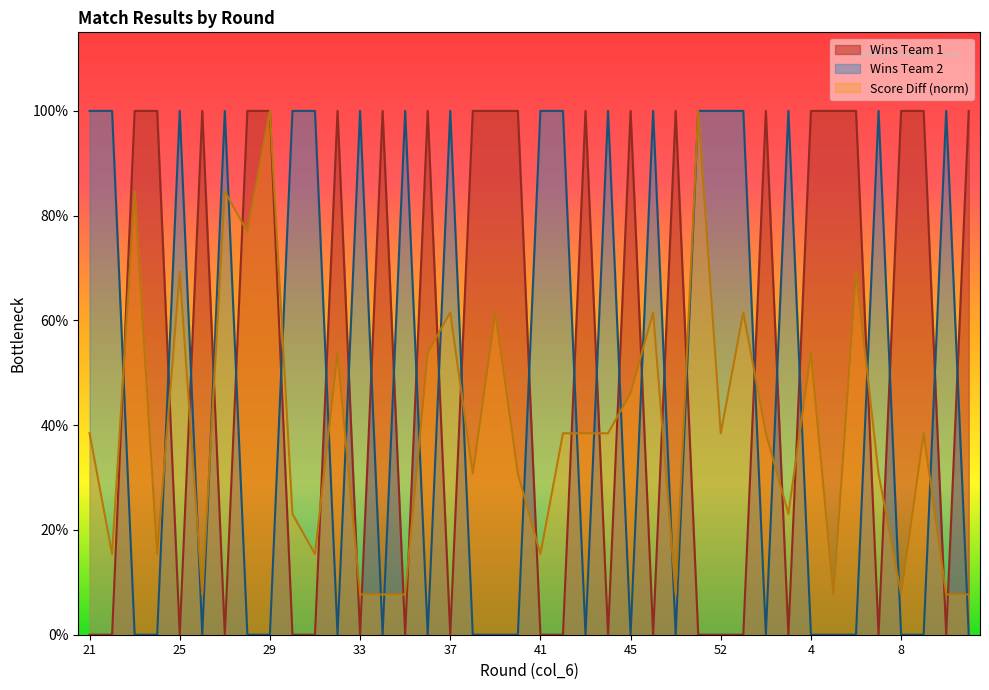

Rank the series by their maximum value, from highest to lowest.

Wins Team 1, Wins Team 2, Score Diff